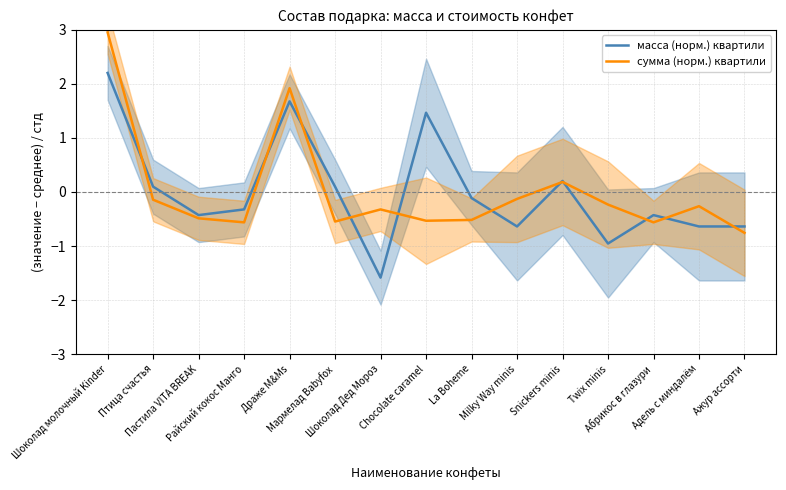

What is the maximum value shown in the chart?

3.0